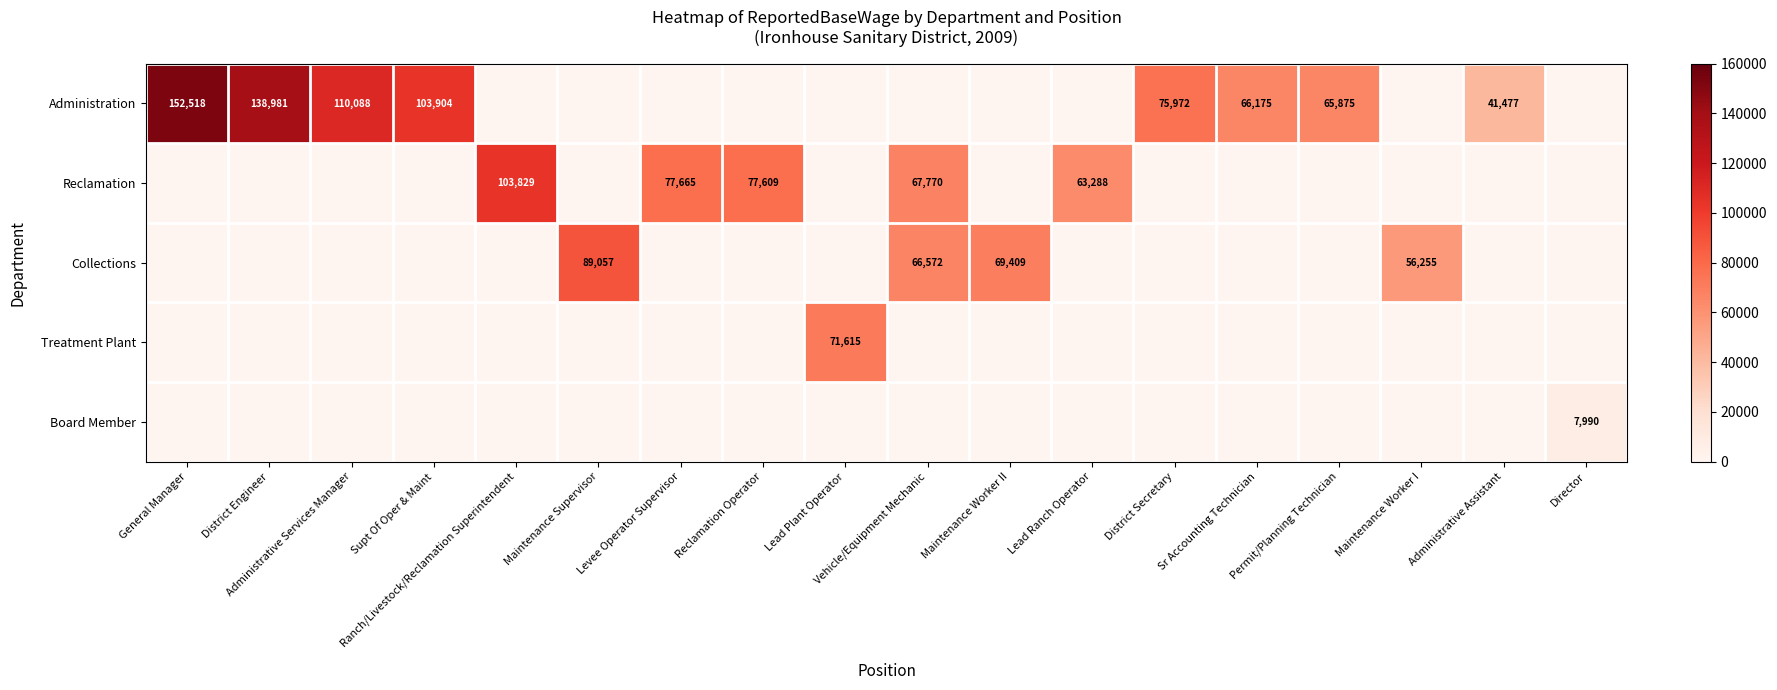

True or false: Collections has a value of 57042 at Maintenance Supervisor.

False